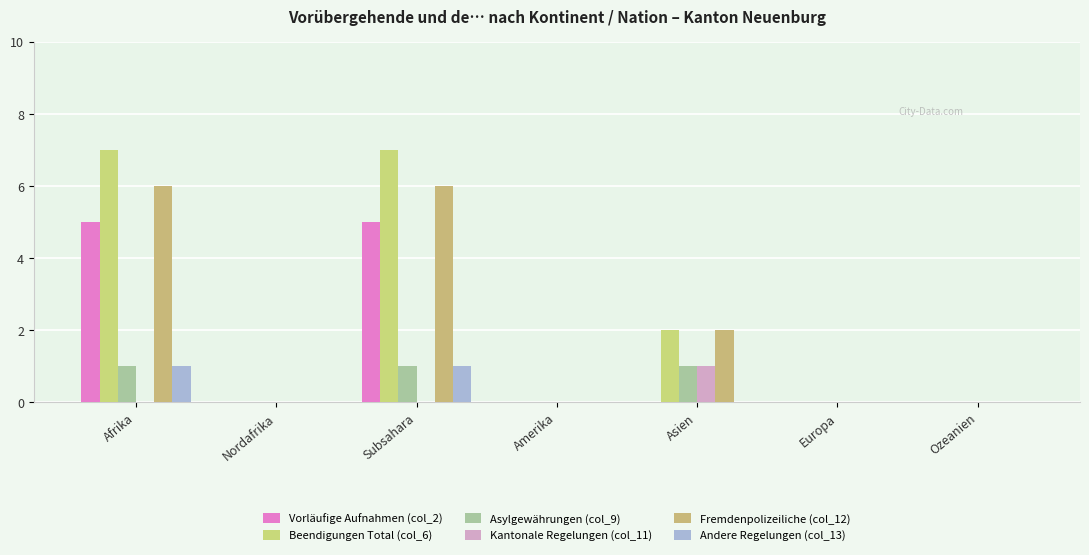

Which series has the widest spread of values?

Beendigungen Total (col_6)